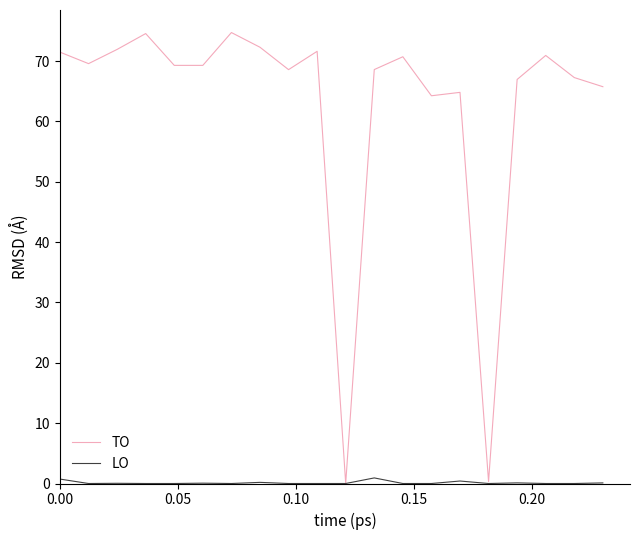

What is the sum of all TO values?

1253.1